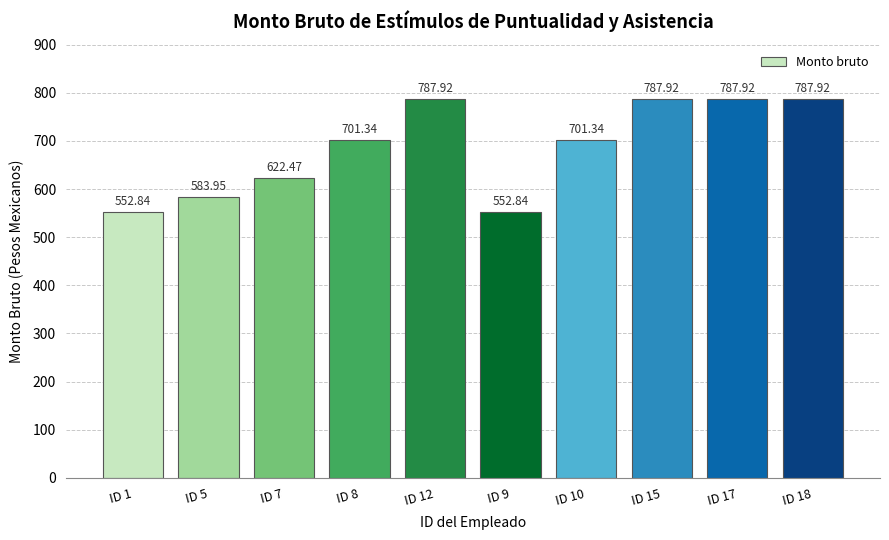

Is it true that the value at ID 7 is 976.2?

False